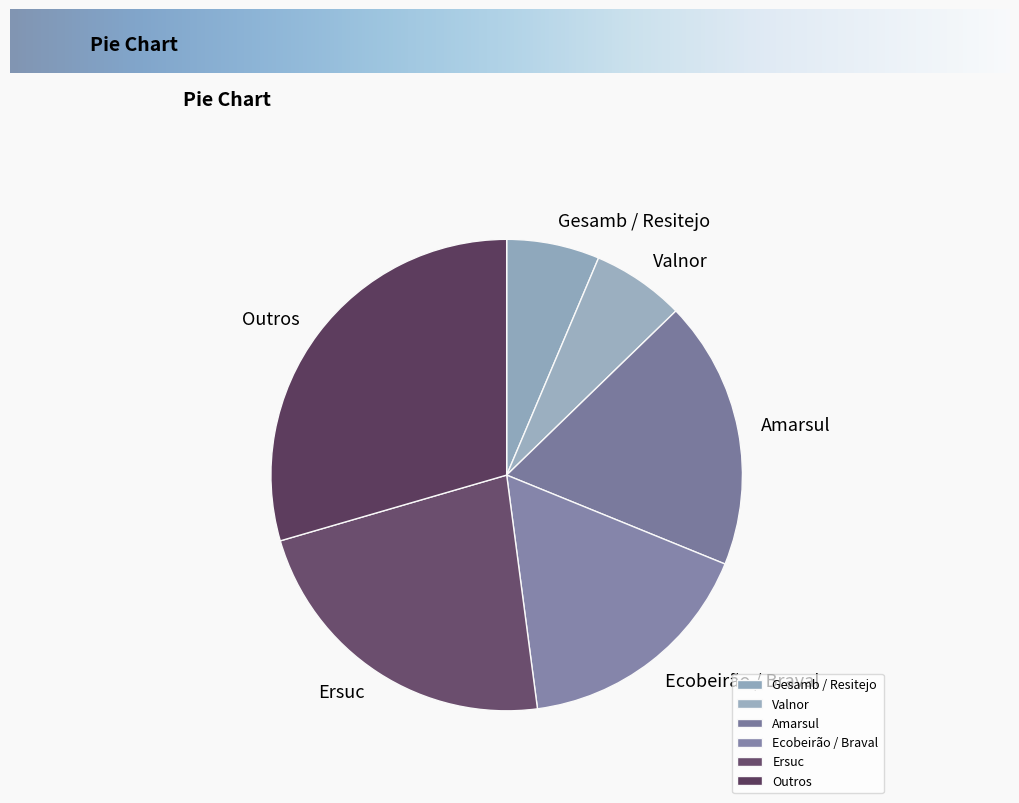

What is the ratio of the value at Amarsul to the value at Ersuc?

0.8